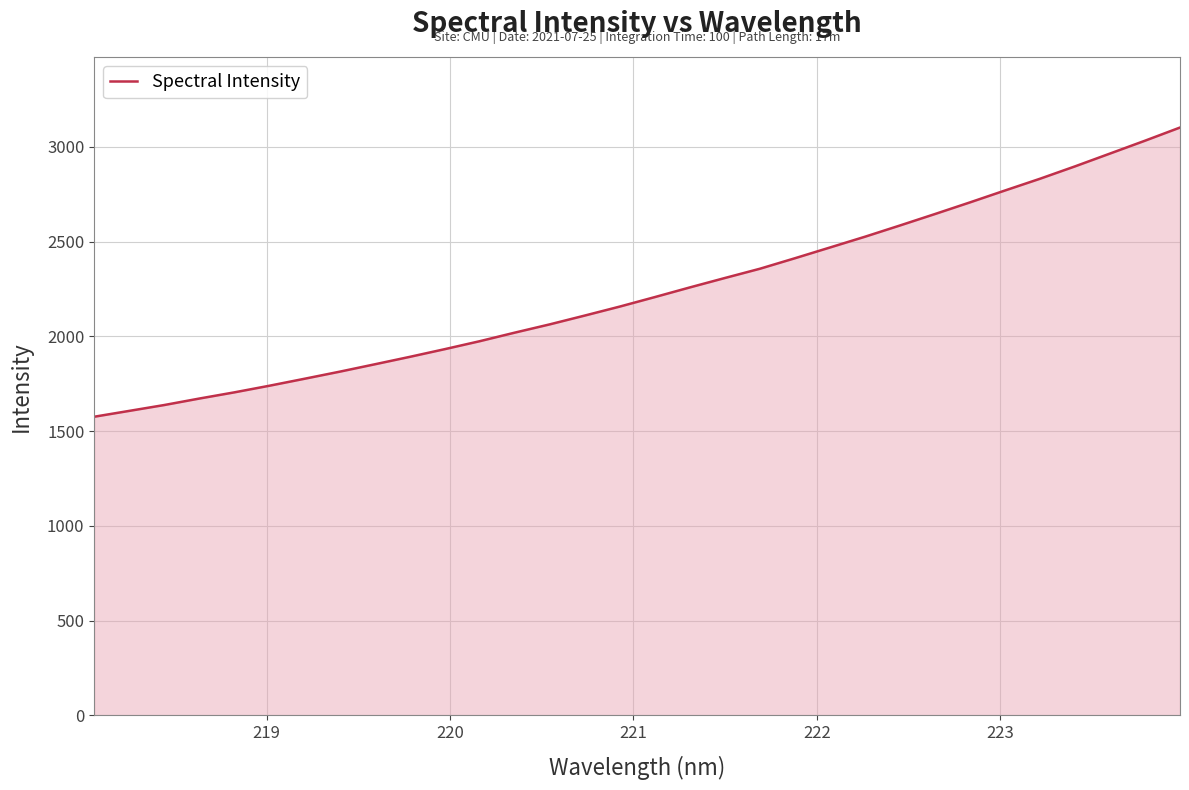

What is the minimum value shown in the chart?

1575.4